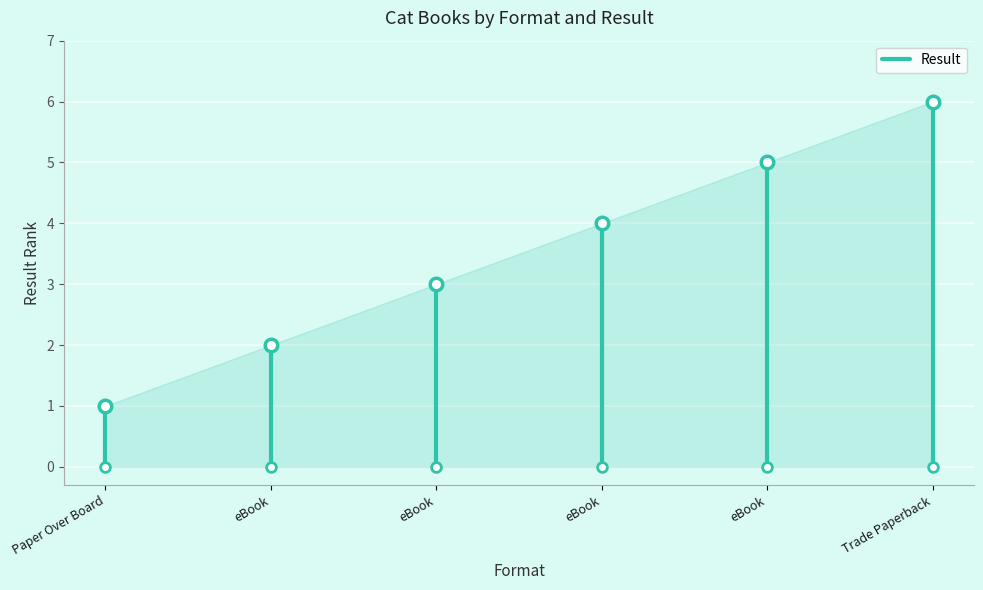

Count the number of data series in this chart.

1